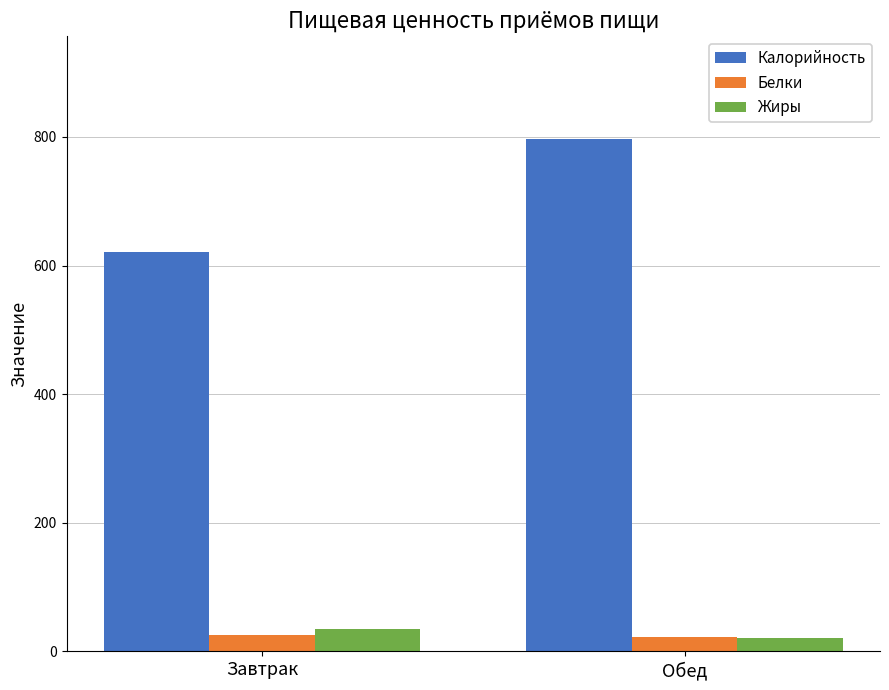

How many groups of bars are there?

2